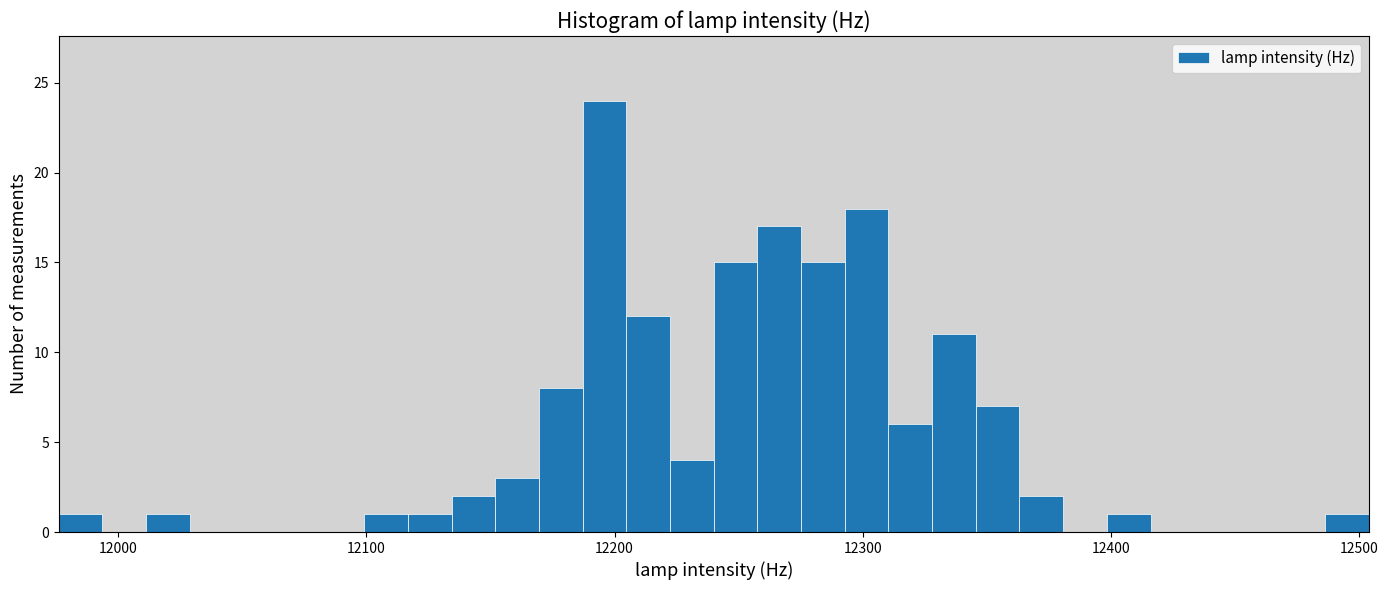

Read against the x-axis, roughly where is the centre of the tallest bar?

12200